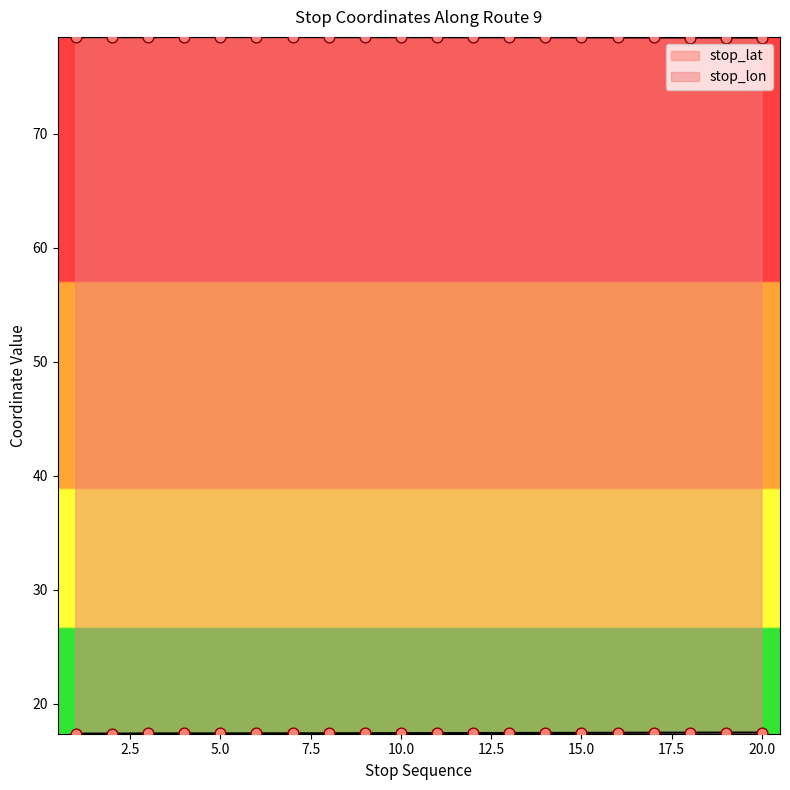

At how many categories does at least one series exceed 75?

20